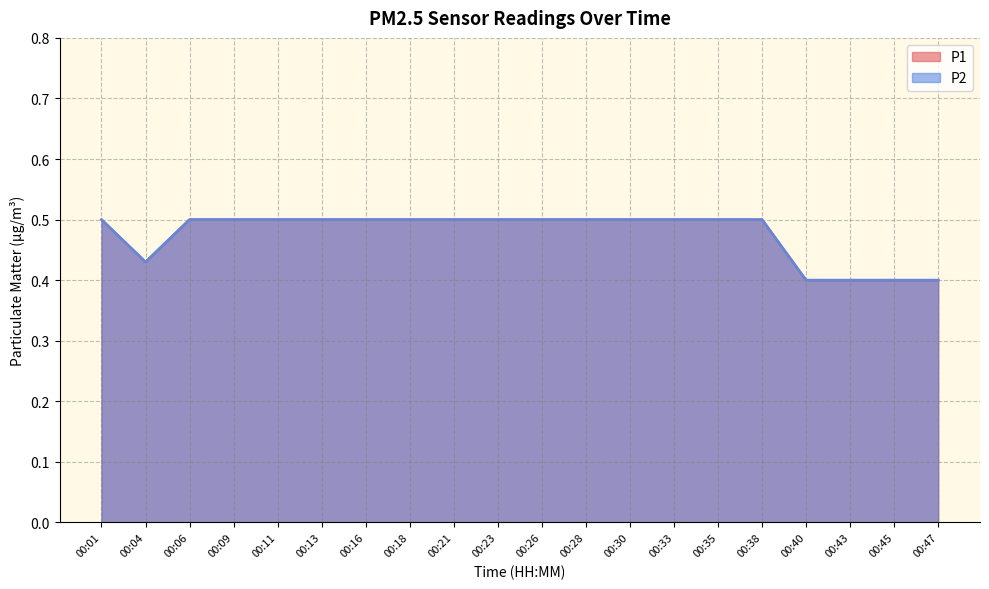

True or false: P1 and P2 cross at least once.

False